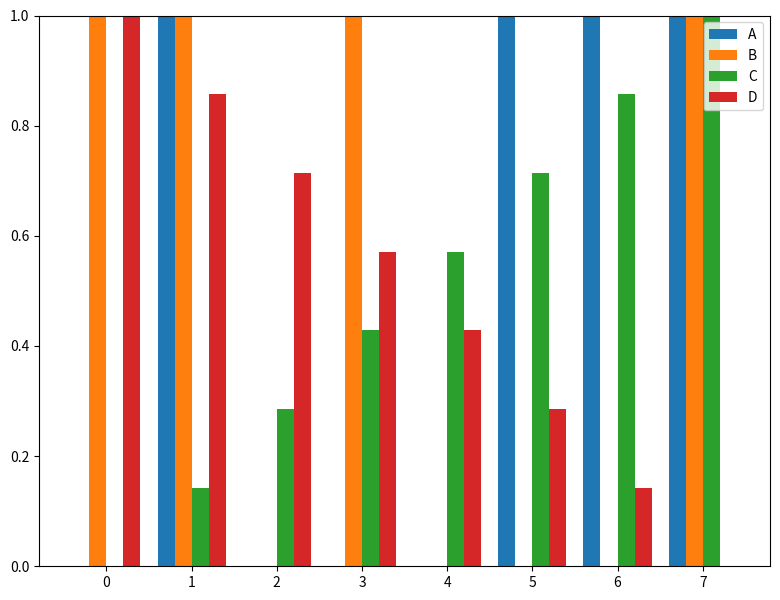

Between 2 and 6, which series saw the biggest shift?

A